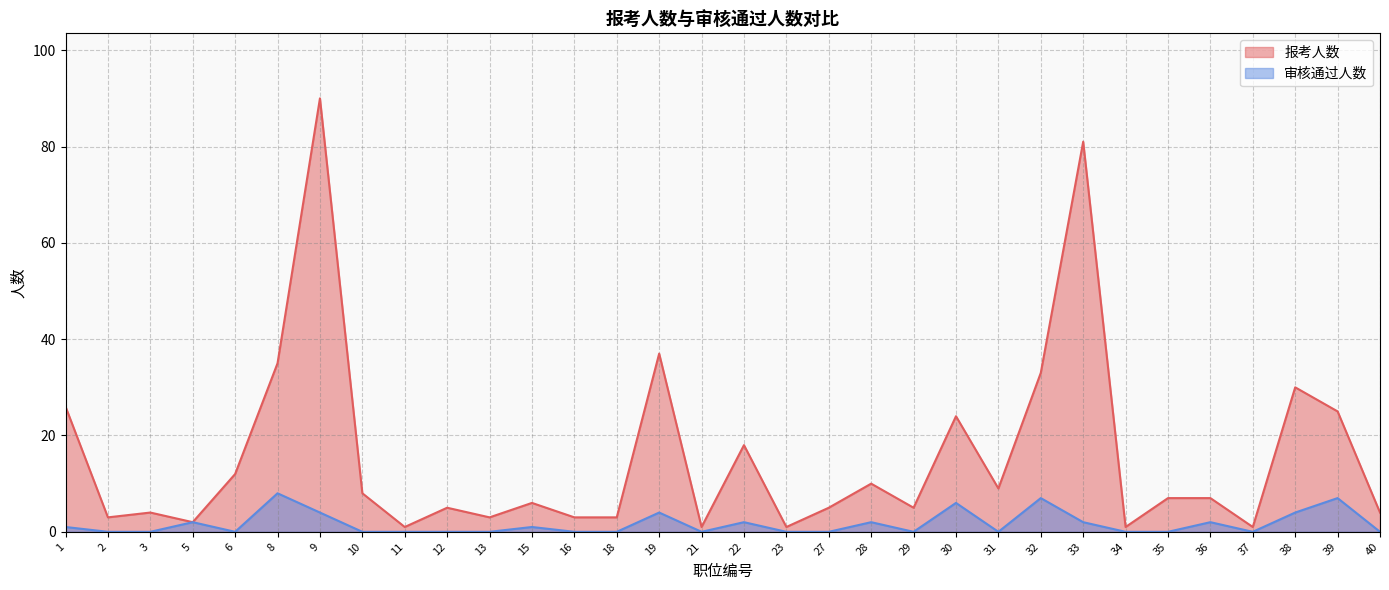

True or false: 报考人数 and 审核通过人数 cross at least once.

False